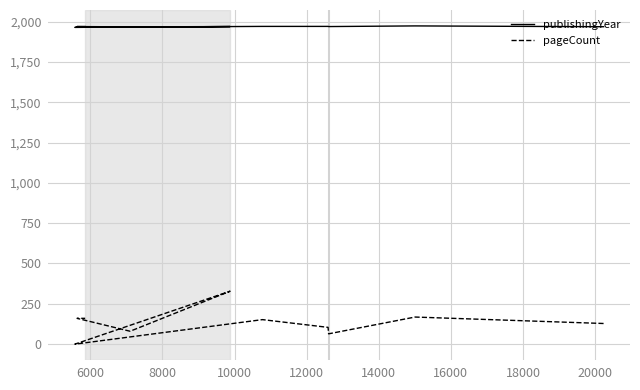

True or false: publishingYear has a value of 836 at 20000.

False